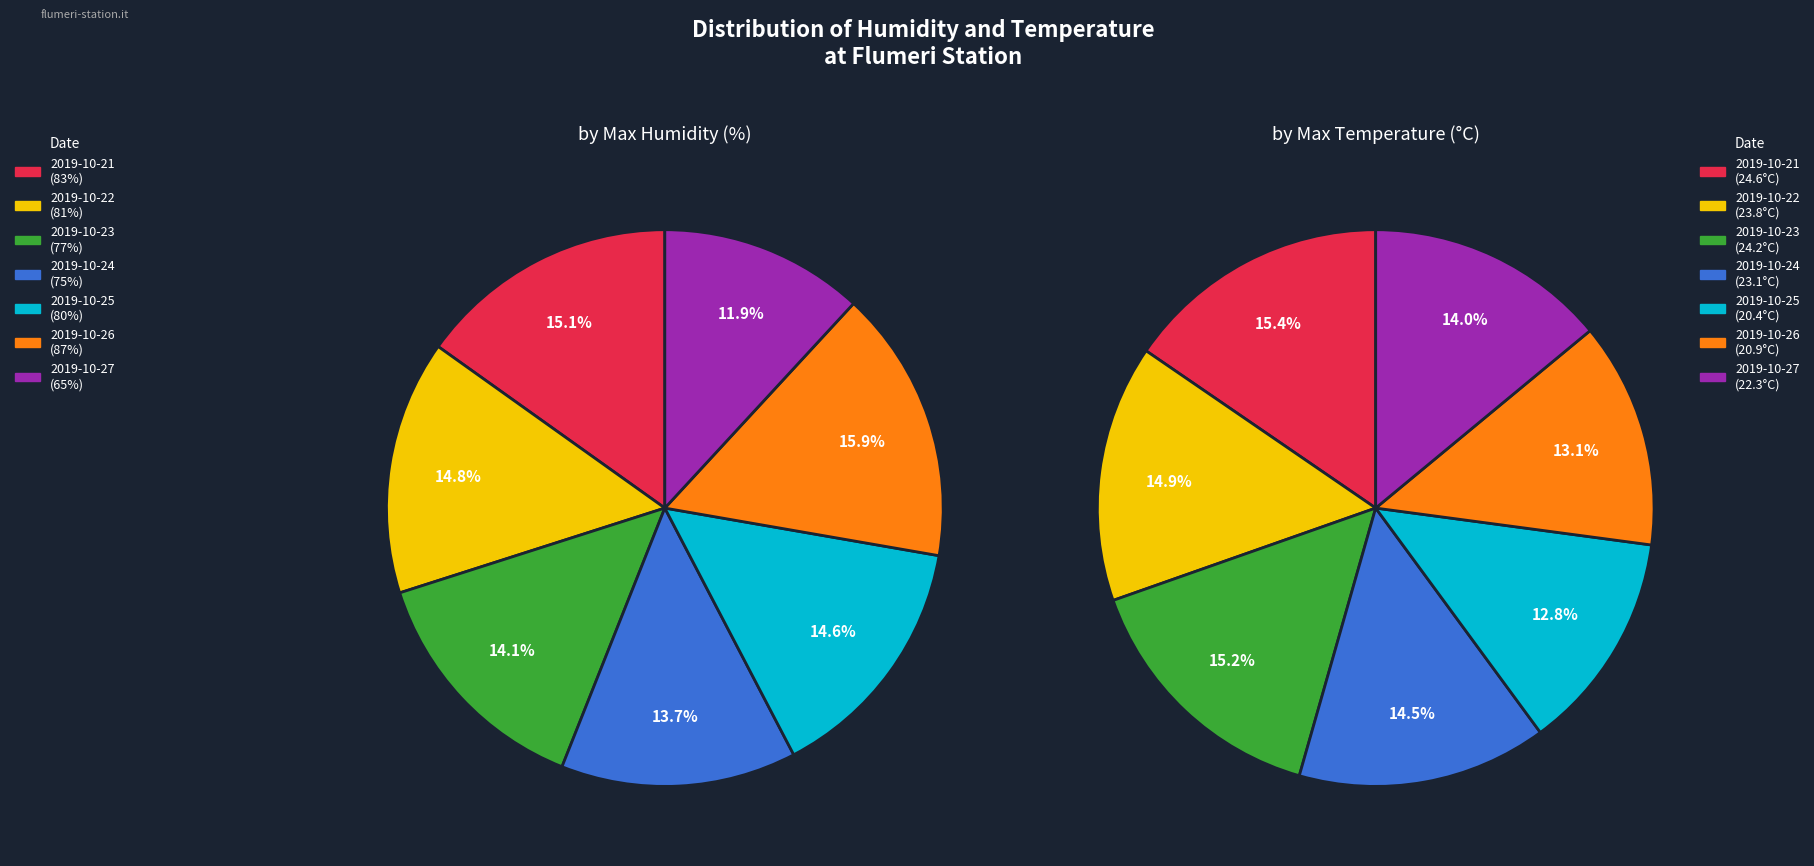

To the nearest percent, what is the difference between the largest and smallest slice percentages?

4%